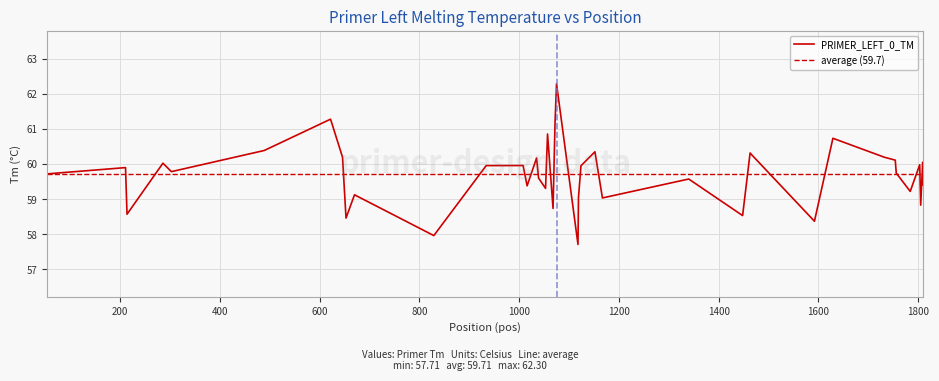

Rank the categories by value from lowest to highest.

1118, 829, 1592, 653, 1448, 214, 1068, 1805, 1167, 1119, 670, 1784, 1053, 1016, 1810, 1340, 1039, 54, 1756, 303, 211, 1124, 934, 1008, 1803, 286, 1809, 1754, 1035, 646, 1732, 1468, 1463, 1152, 489, 1629, 1057, 1072, 622, 1075